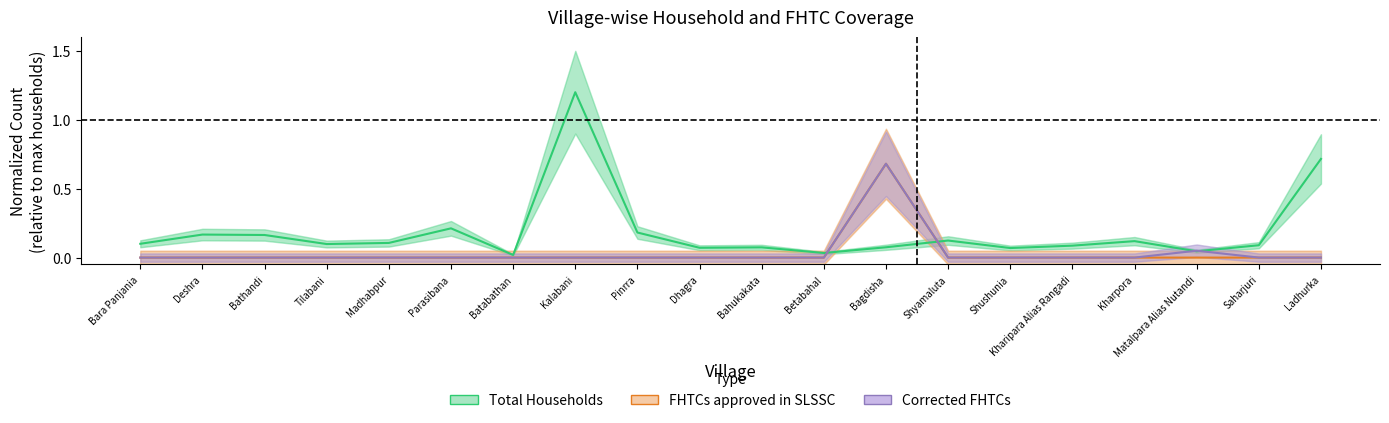

True or false: FHTCs approved in SLSSC and Corrected FHTCs cross at least once.

False